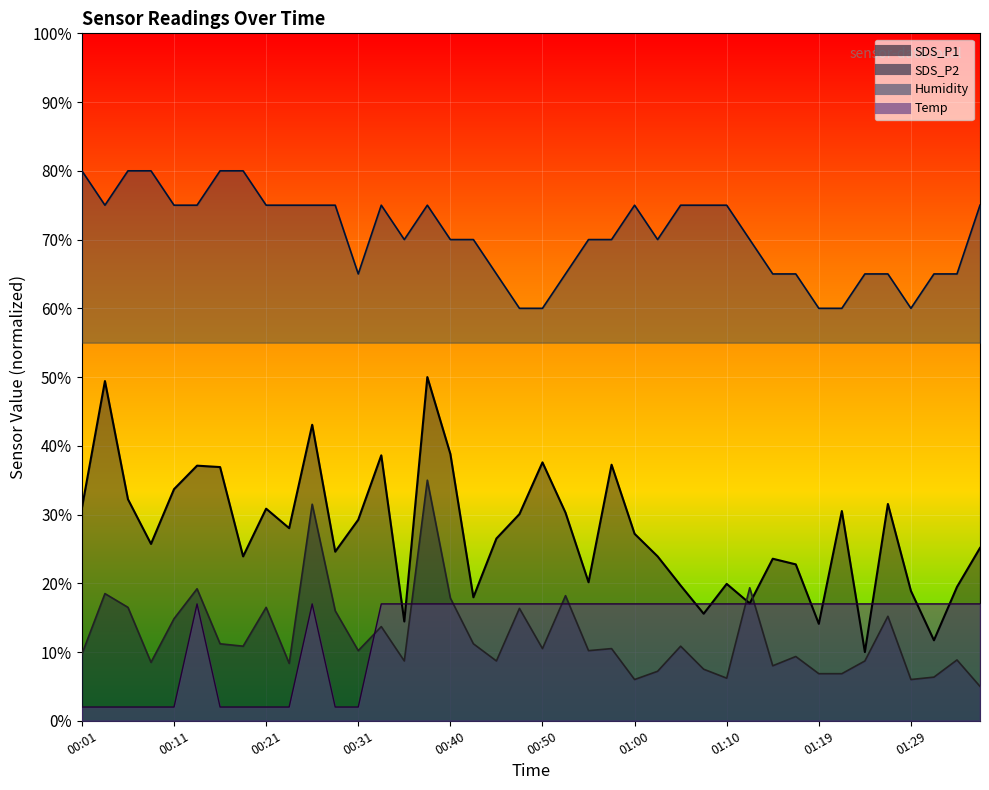

At which label is Humidity closest to 70?

00:36